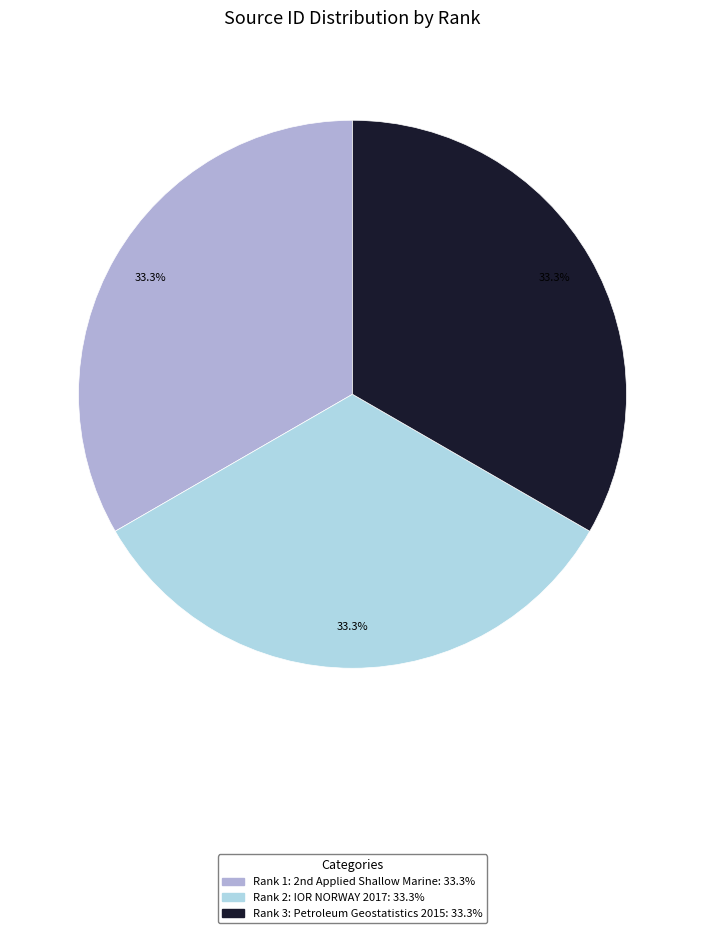

Is there any slice that represents more than half of the pie?

No